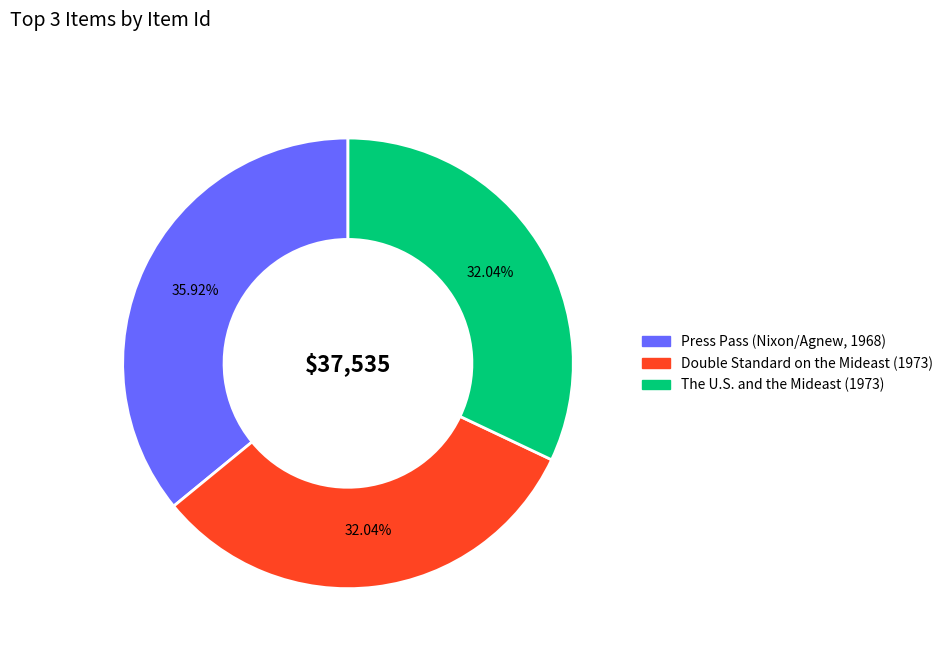

Is there any slice that represents more than half of the pie?

No